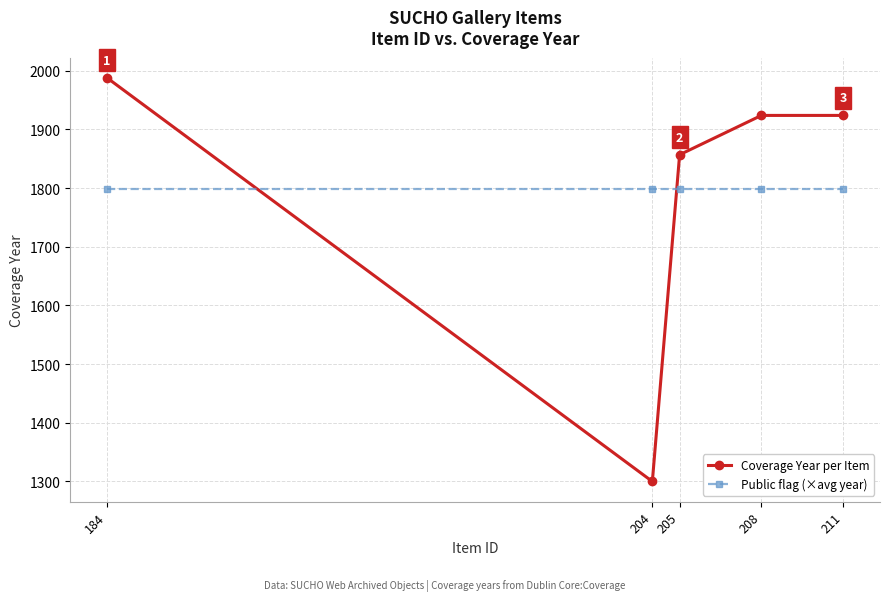

What is the value of the Coverage Year per Item point at the 1st from the left?

1988.0